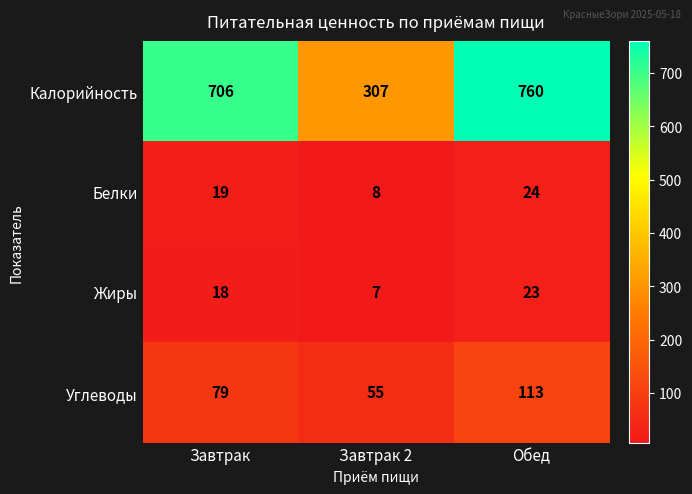

Reading left to right, transcribe all the data shown in this chart.

Калорийность: Завтрак=706	Завтрак 2=307	Обед=760
Белки: Завтрак=19	Завтрак 2=8	Обед=24
Жиры: Завтрак=18	Завтрак 2=7	Обед=23
Углеводы: Завтрак=79	Завтрак 2=55	Обед=113